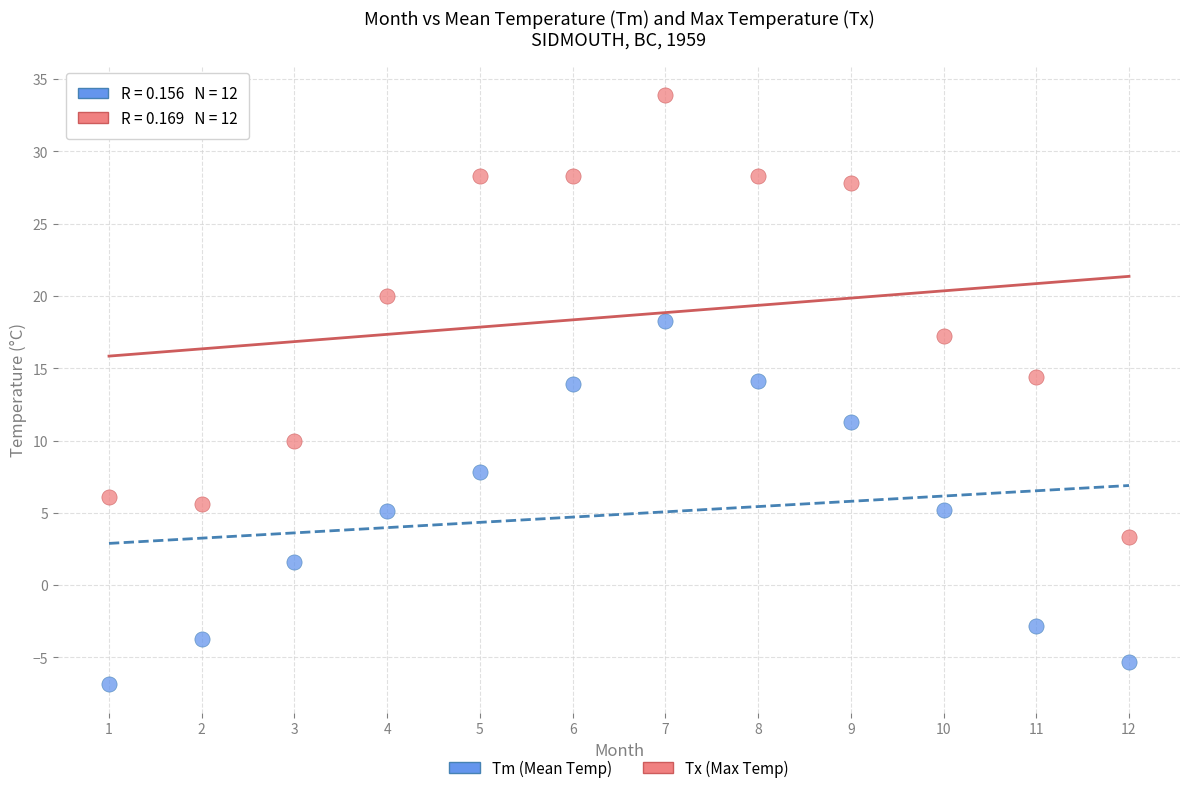

Across all data points, what is the range of Y values (max minus min)?

40.7